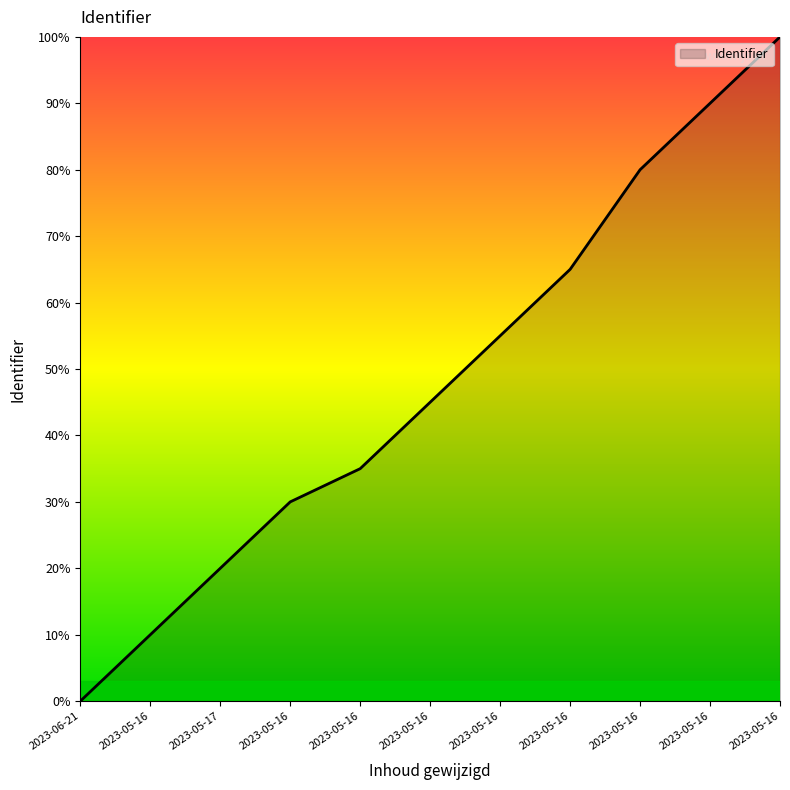

Which category has the highest value across all series?

2023-05-16